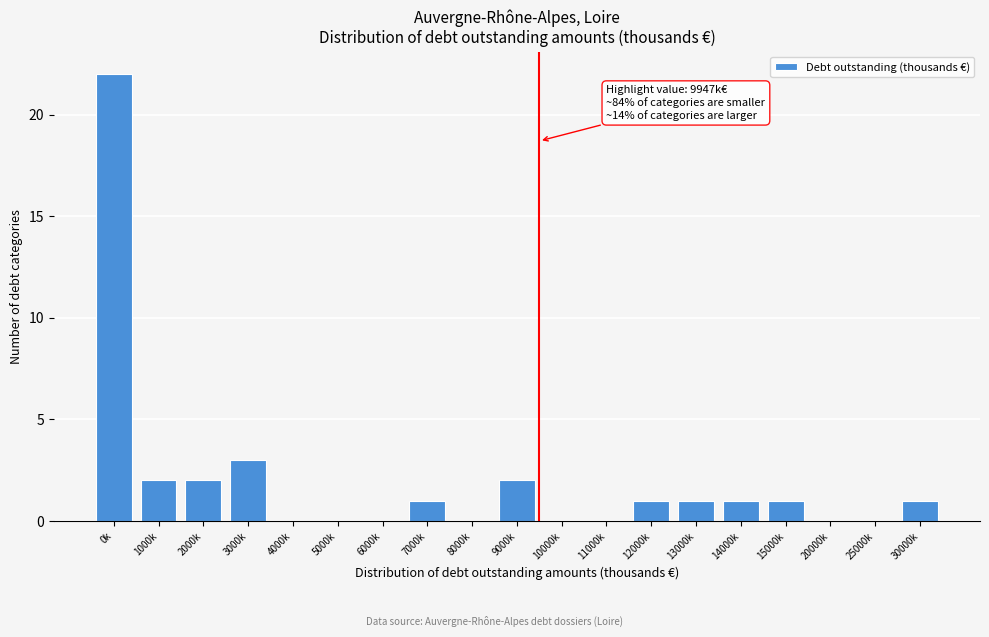

Reading right to left, transcribe all the data shown in this chart.

30000k=1	25000k=0	20000k=0	15000k=1	14000k=1	13000k=1	12000k=1	11000k=0	10000k=0	9000k=2	8000k=0	7000k=1	6000k=0	5000k=0	4000k=0	3000k=3	2000k=2	1000k=2	0k=22